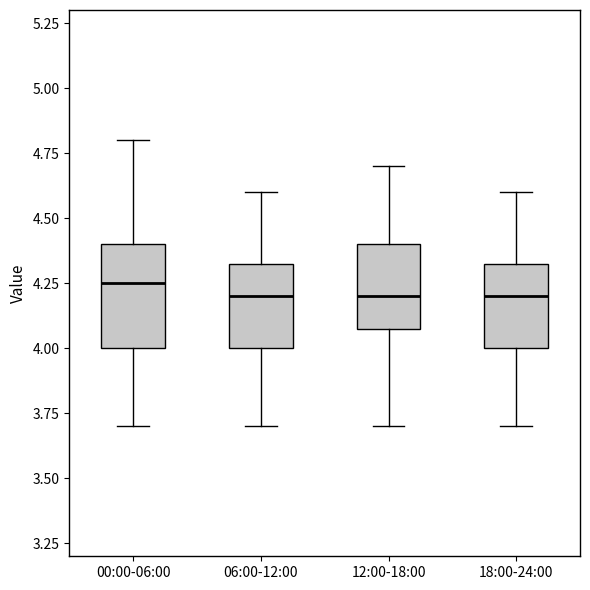

Which box is the tallest, from its lower edge to its upper edge?

00:00-06:00